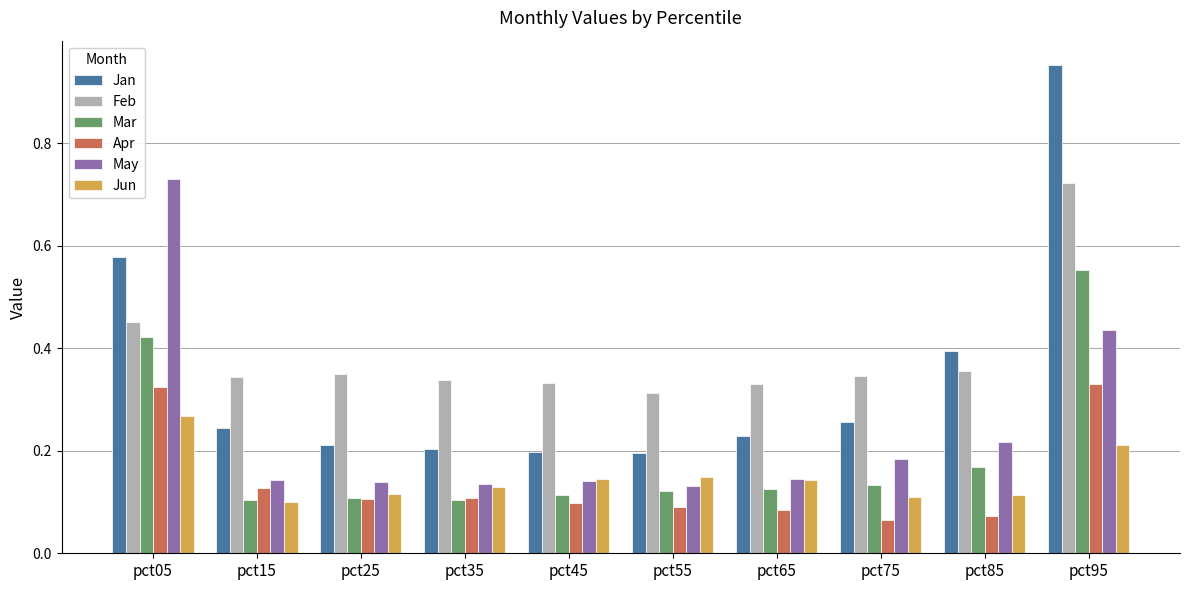

Which series has the largest range (max minus min)?

Jan